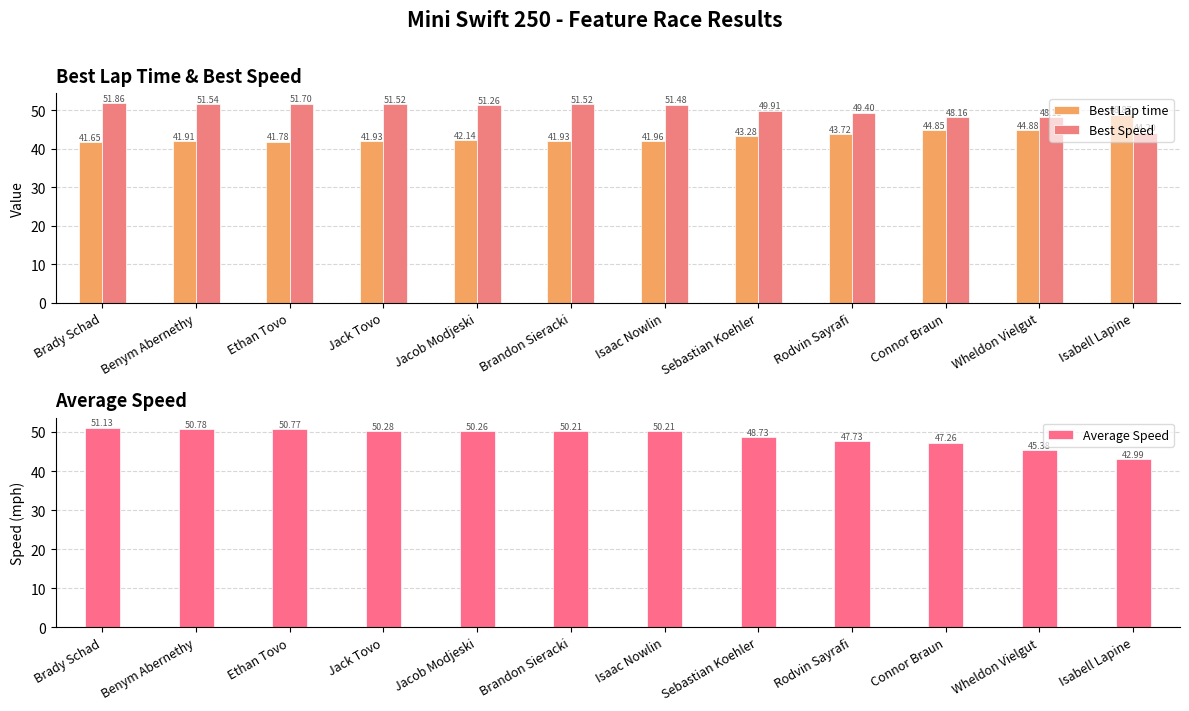

What is the difference between the maximum and second lowest values in the Average Speed series?

5.7